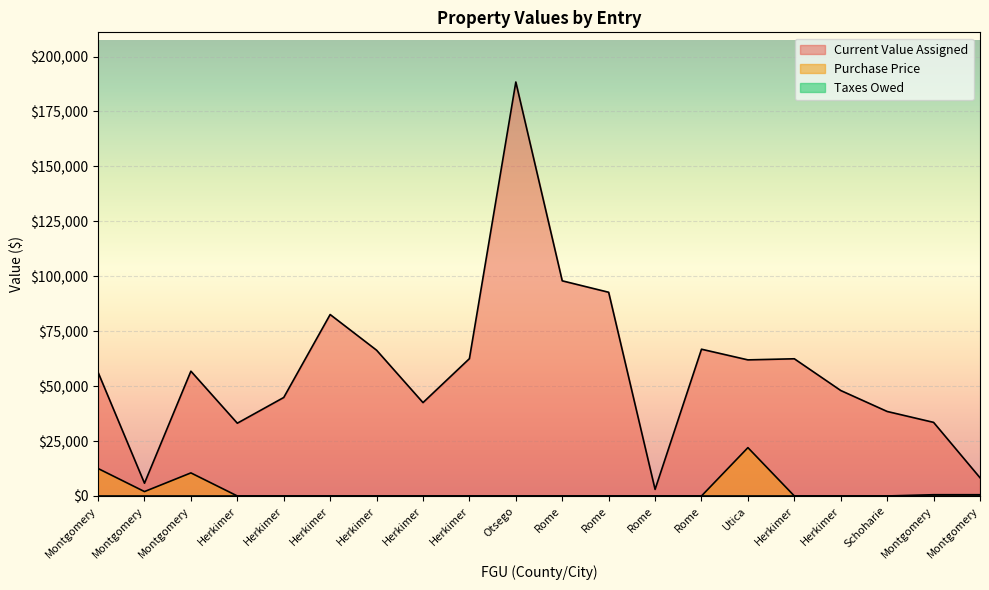

Reading right to left, list all the values displayed in this chart.

Current Value Assigned: Montgomery=8300.0	Montgomery=33500.0	Schoharie=38462.0	Herkimer=48000.0	Herkimer=62444.0	Utica=61944.0	Rome=66800.0	Rome=3000.0	Rome=92719.0	Rome=97929.0	Otsego=188421.0	Herkimer=62500.0	Herkimer=42500.0	Herkimer=66351.0	Herkimer=82585.0	Herkimer=44827.0	Herkimer=33120.0	Montgomery=56800.0	Montgomery=5800.0	Montgomery=56300.0
Purchase Price: Montgomery=567.5	Montgomery=567.5	Schoharie=0.0	Herkimer=0.0	Herkimer=0.0	Utica=22000.0	Rome=0.0	Rome=0.0	Rome=0.0	Rome=0.0	Otsego=0.0	Herkimer=0.0	Herkimer=0.0	Herkimer=0.0	Herkimer=0.0	Herkimer=0.0	Herkimer=0.0	Montgomery=10500.0	Montgomery=2000.0	Montgomery=12500.0